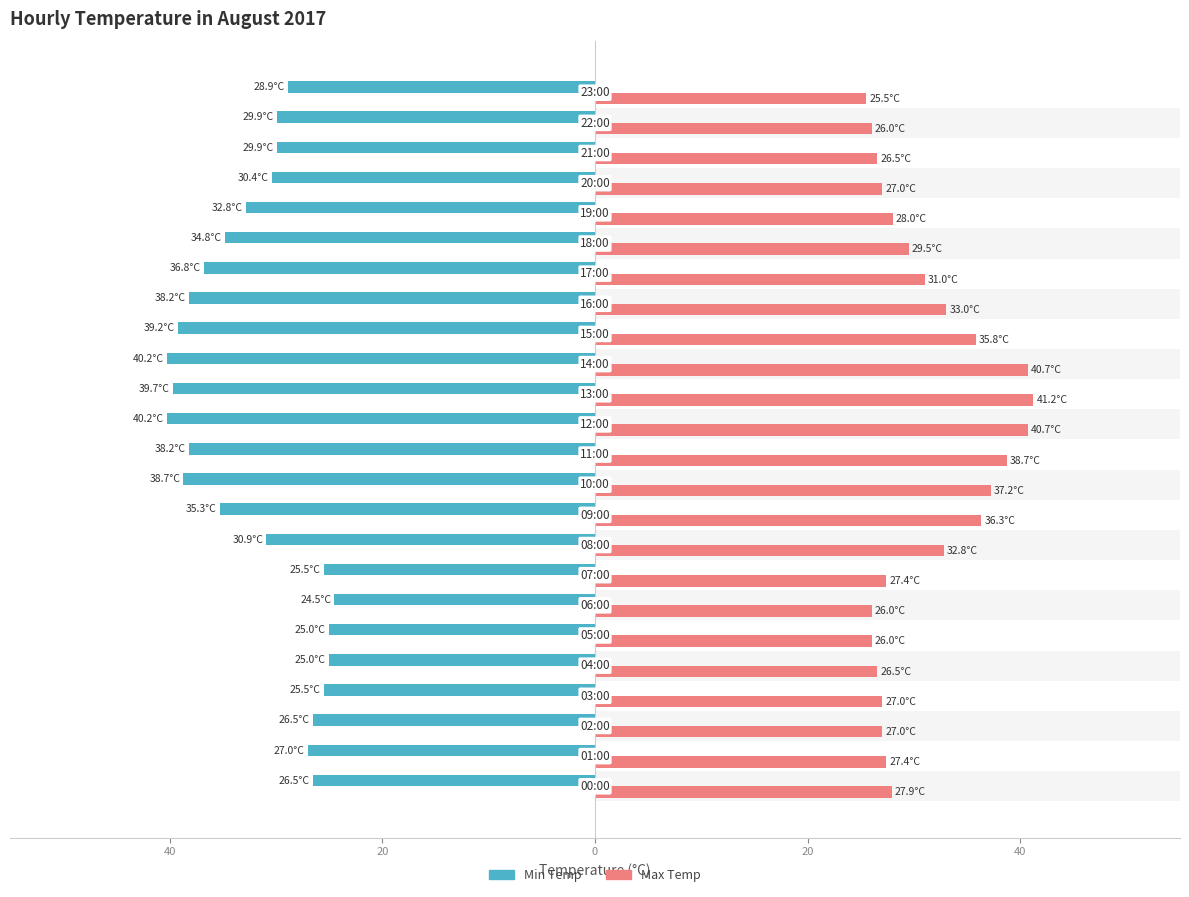

Reading left to right, what are all the values shown in this chart?

Min Temp: -26.5	-27.0	-26.5	-25.5	-25.0	-25.0	-24.5	-25.5	-30.9	-35.3	-38.7	-38.2	-40.2	-39.7	-40.2	-39.2	-38.2	-36.8	-34.8	-32.8	-30.4	-29.9	-29.9	-28.9
Max Temp: 27.9	27.4	27.0	27.0	26.5	26.0	26.0	27.4	32.8	36.3	37.2	38.7	40.7	41.2	40.7	35.8	33.0	31.0	29.5	28.0	27.0	26.5	26.0	25.5